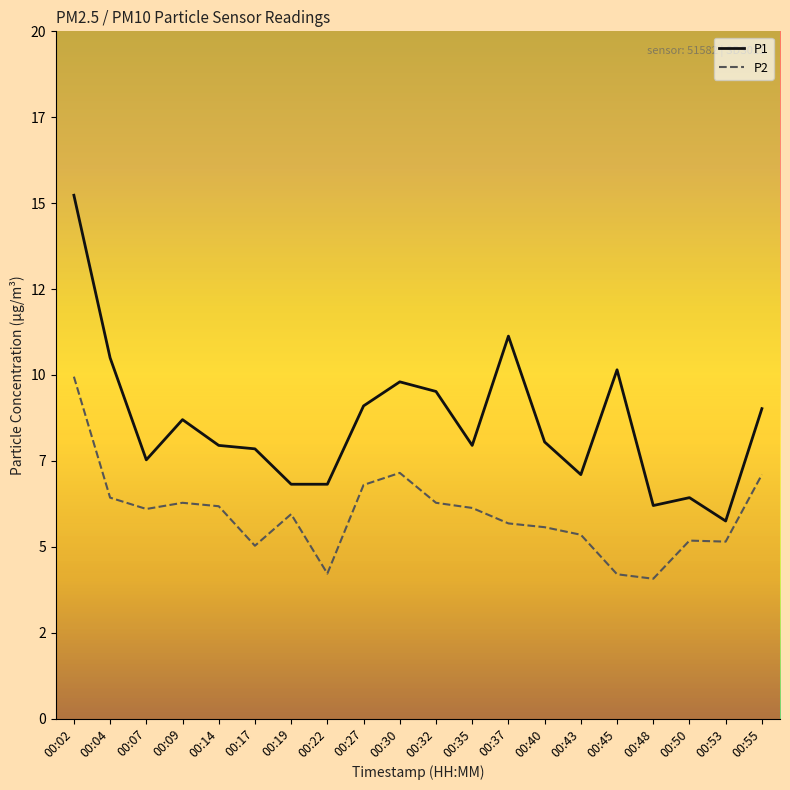

Is the value of P2 at 00:30 greater than the value of P1 at 00:37?

No